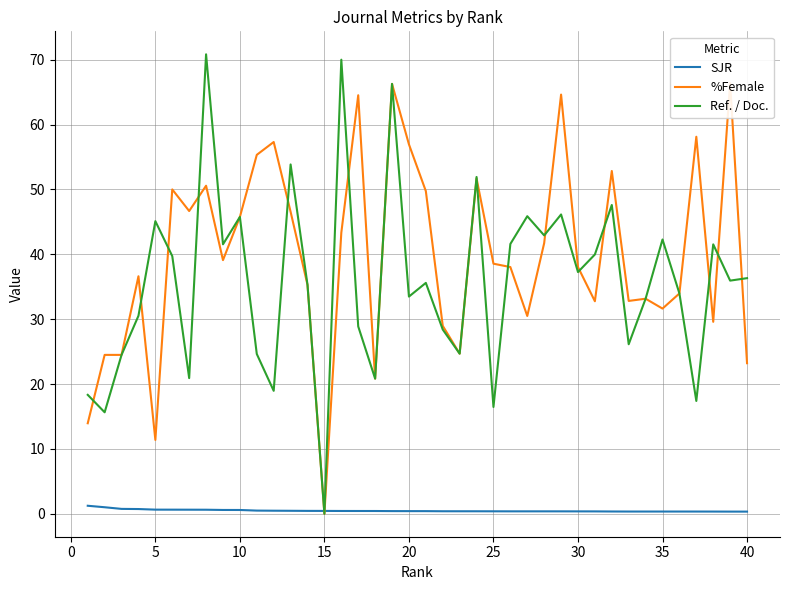

Is it true that SJR equals 0.4 at 30?

True